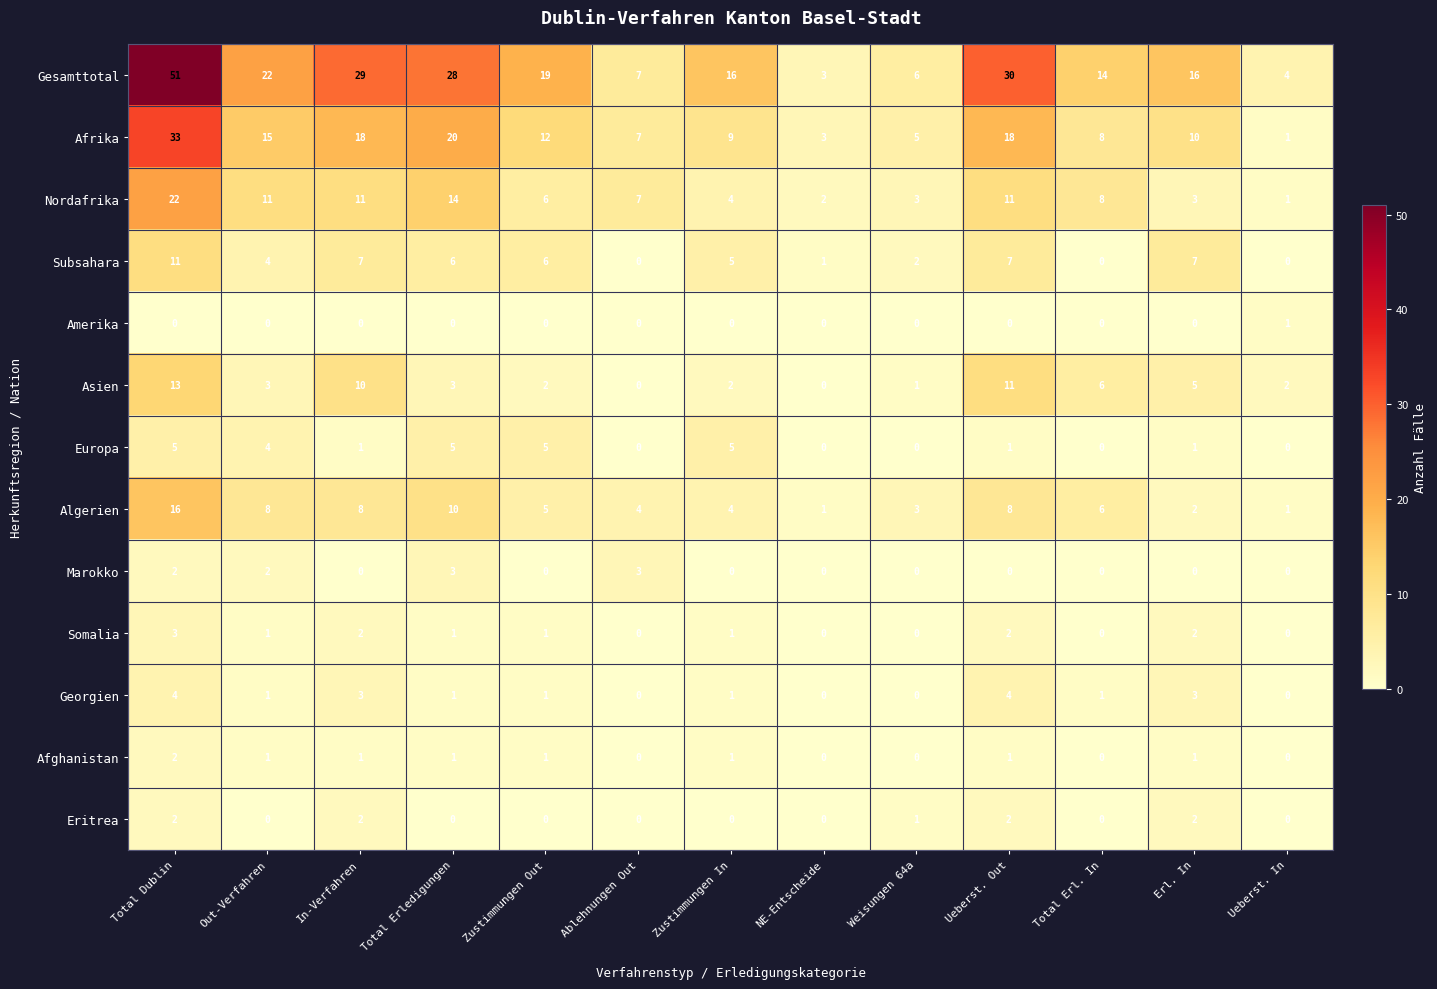

How many data points does each series have?

13